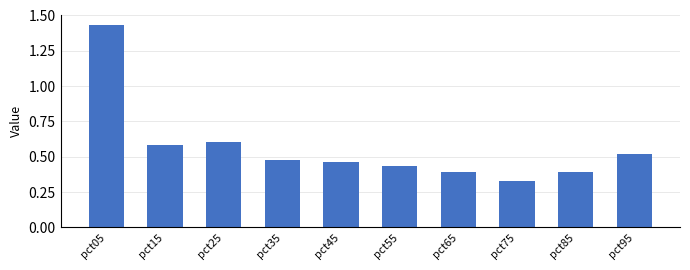

How many values are between 0 and 1?

9